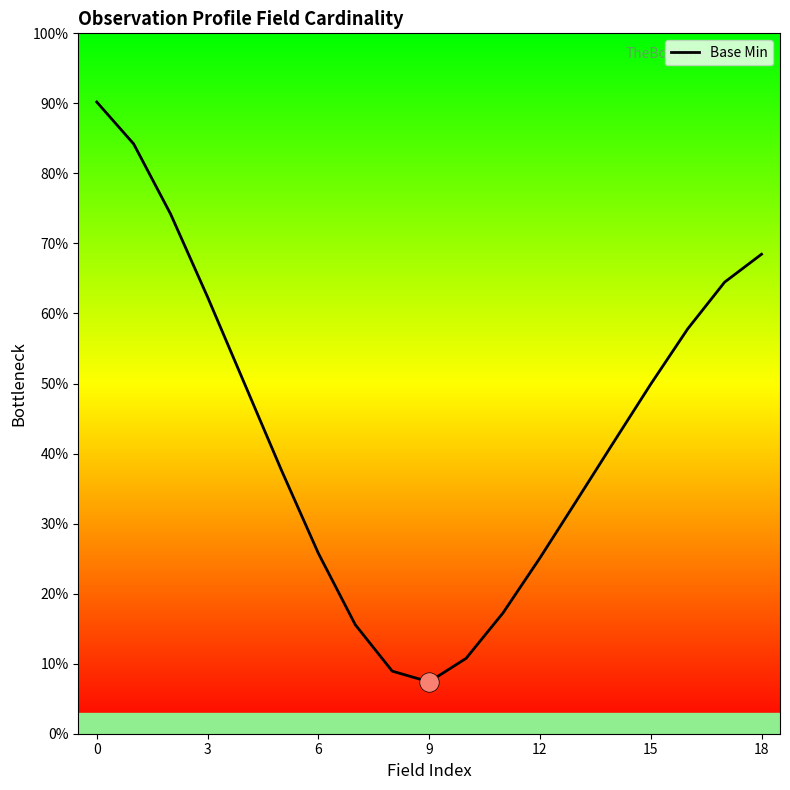

Does the chart have visible grid lines?

No